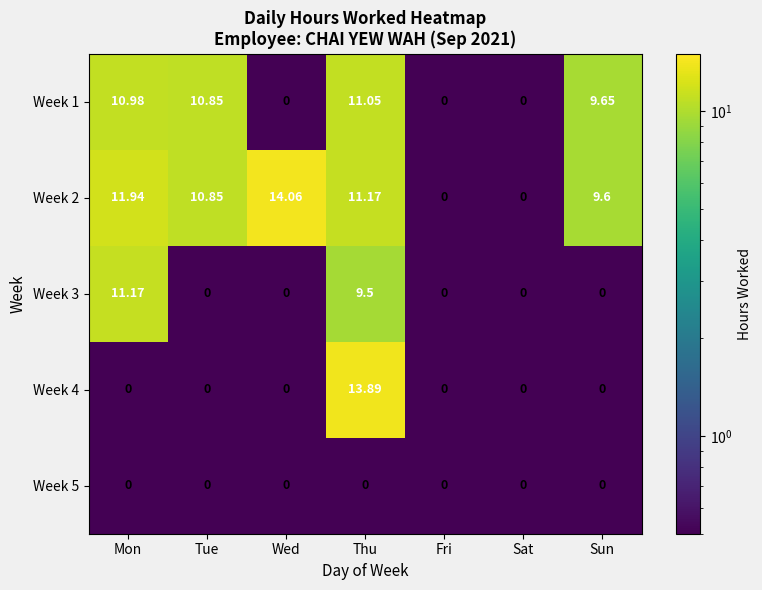

At which category is the sum across all series the highest?

Thu